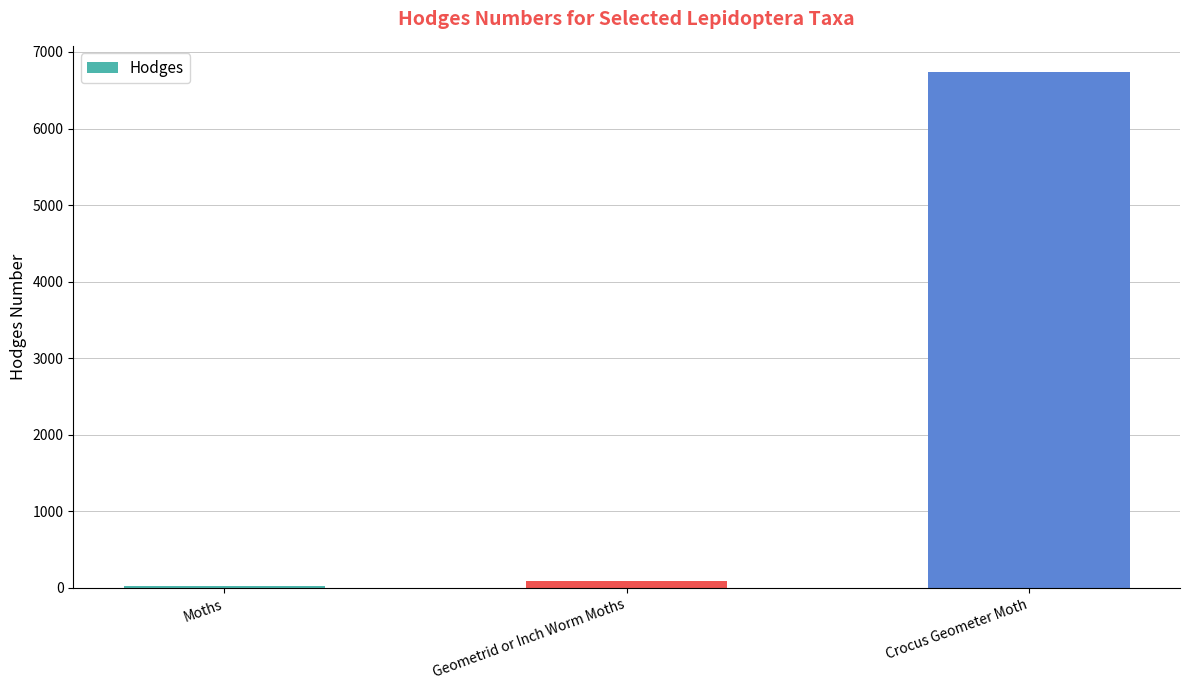

Where does the data first go above 91?

Geometrid or Inch Worm Moths